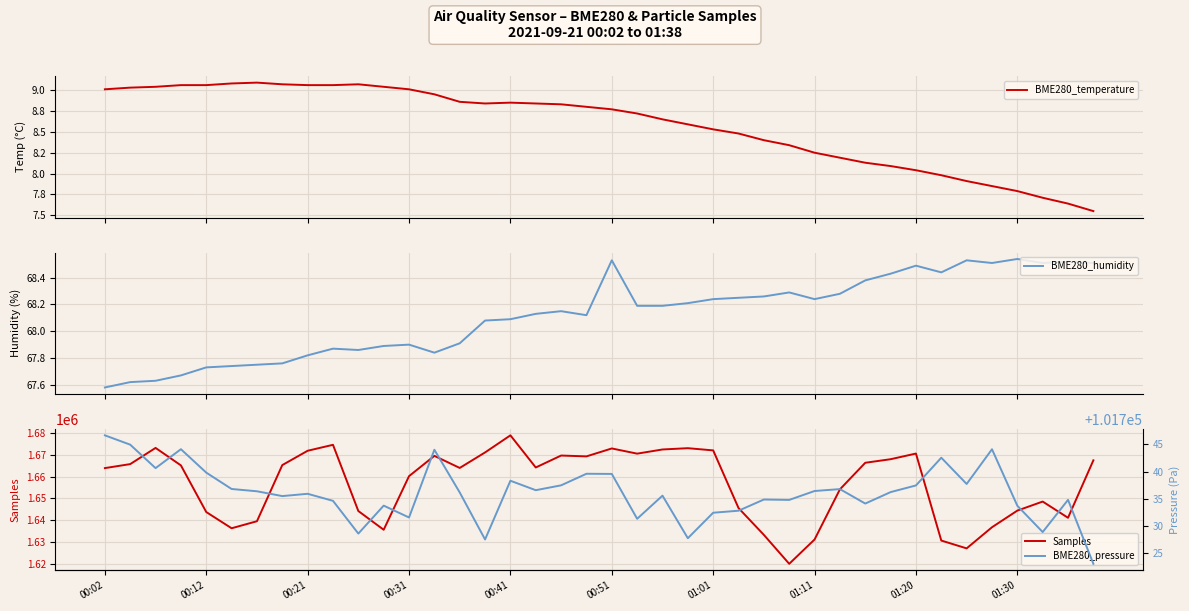

List the series in order of their peak value, highest first.

Samples, BME280_pressure, BME280_humidity, BME280_temperature